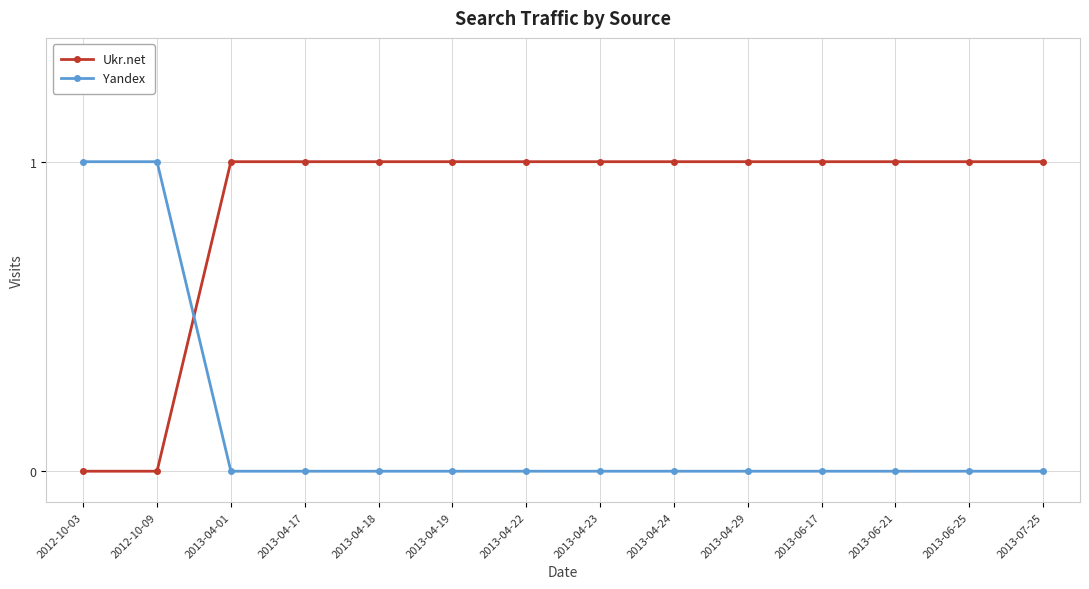

What is the label of the 14th point from the left?

2013-07-25